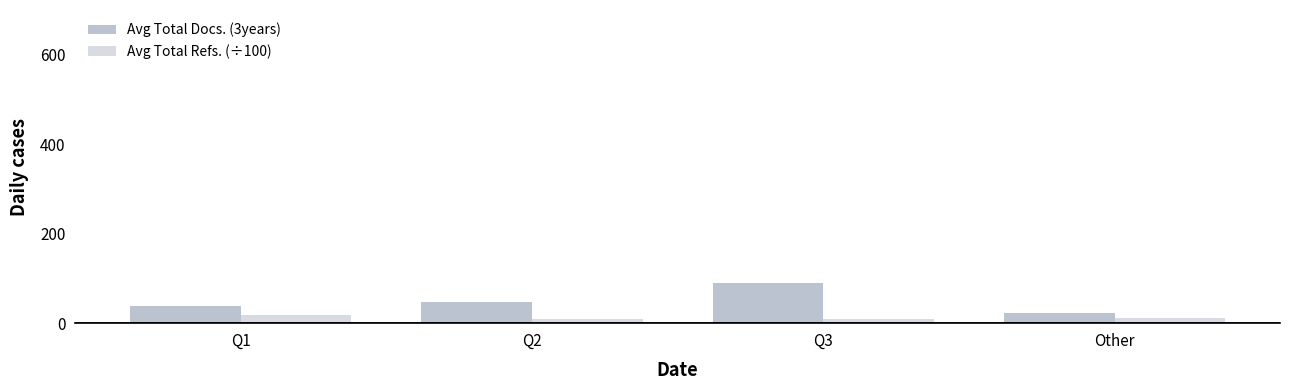

Reading right to left, list all the values displayed in this chart.

Avg Total Docs. (3years): Other=22.5	Q3=89.1	Q2=47.5	Q1=38.3
Avg Total Refs. (÷100): Other=11.6	Q3=9.3	Q2=10.0	Q1=17.5